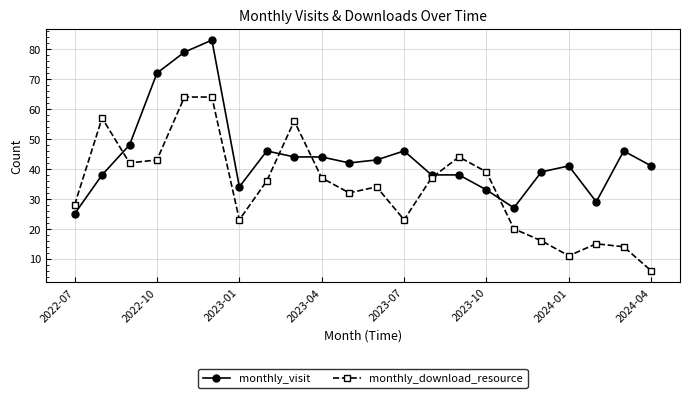

How many times do monthly_visit and monthly_download_resource cross each other?

5